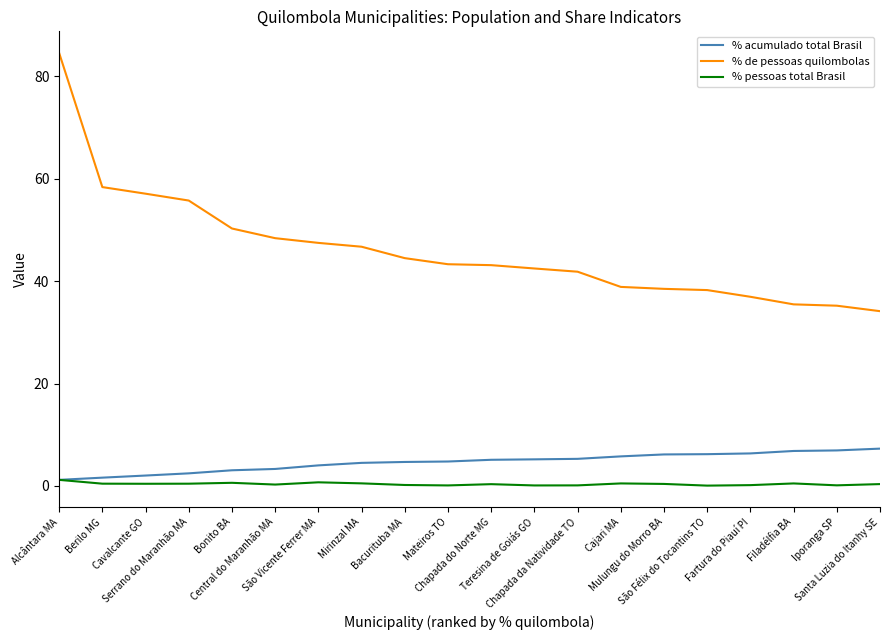

Which series has the largest range (max minus min)?

% de pessoas quilombolas